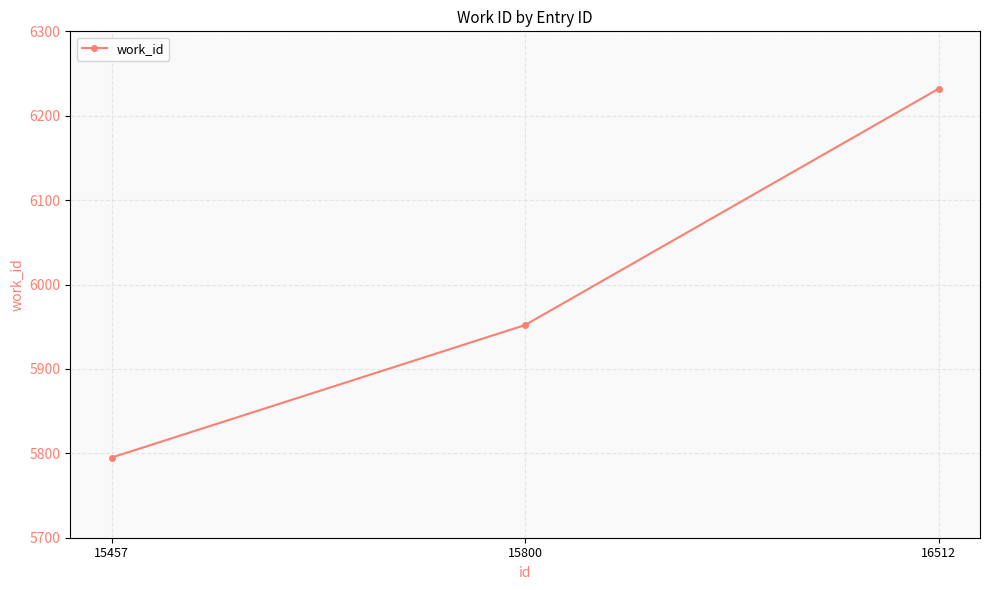

Where is the data nearest to the value 6013?

15800